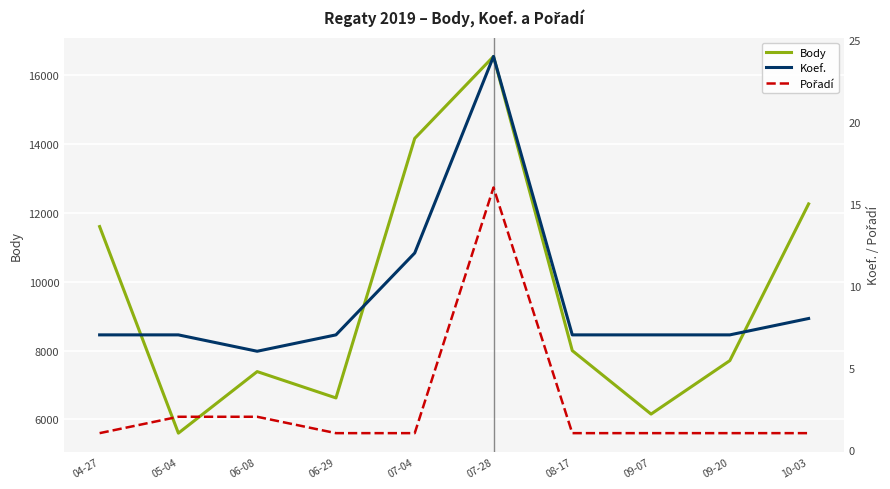

True or false: Pořadí and Body intersect in this chart.

False